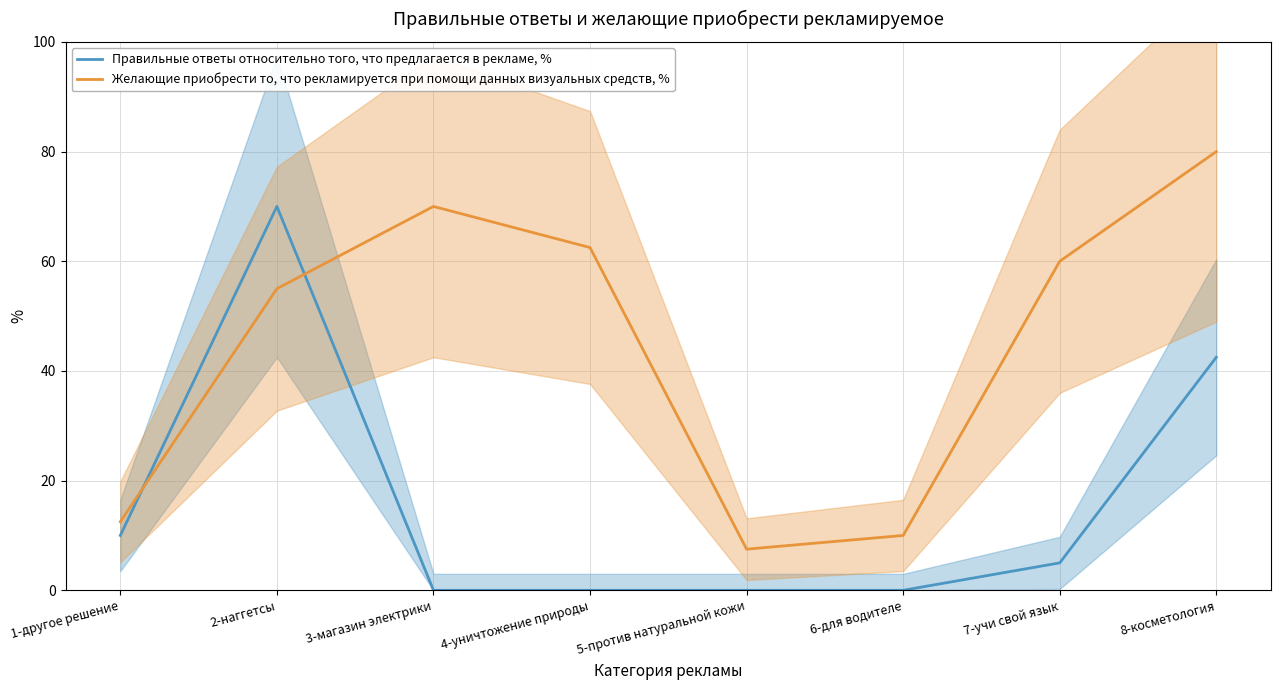

What is the difference between the second highest and second lowest values in the Правильные ответы относительно того, что предлагается в рекламе, % series?

42.5